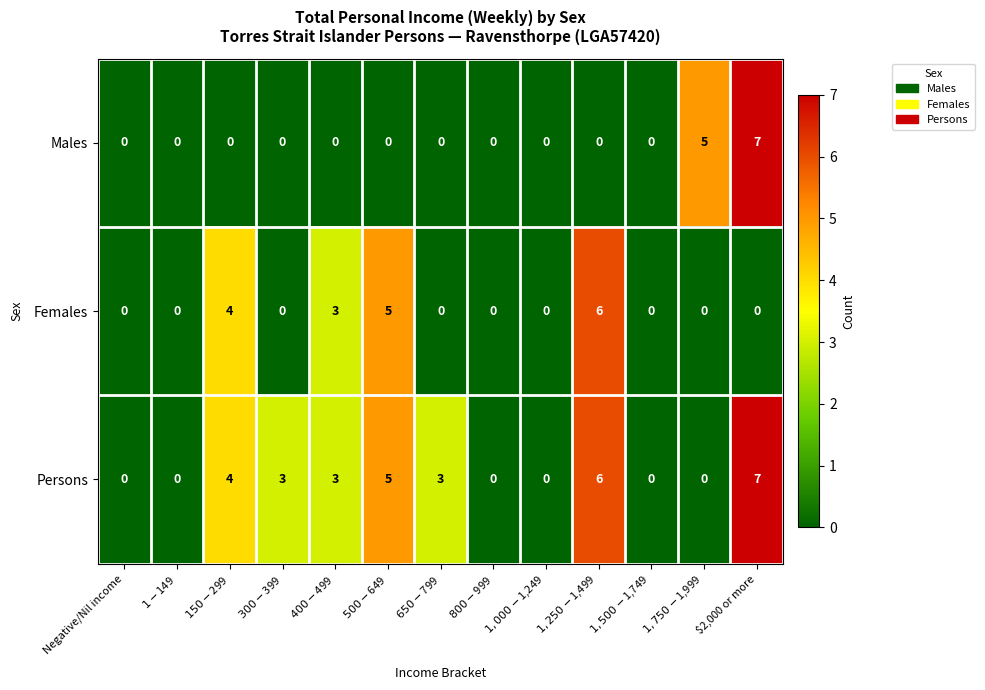

At which category is the sum across all series the highest?

$2,000 or more